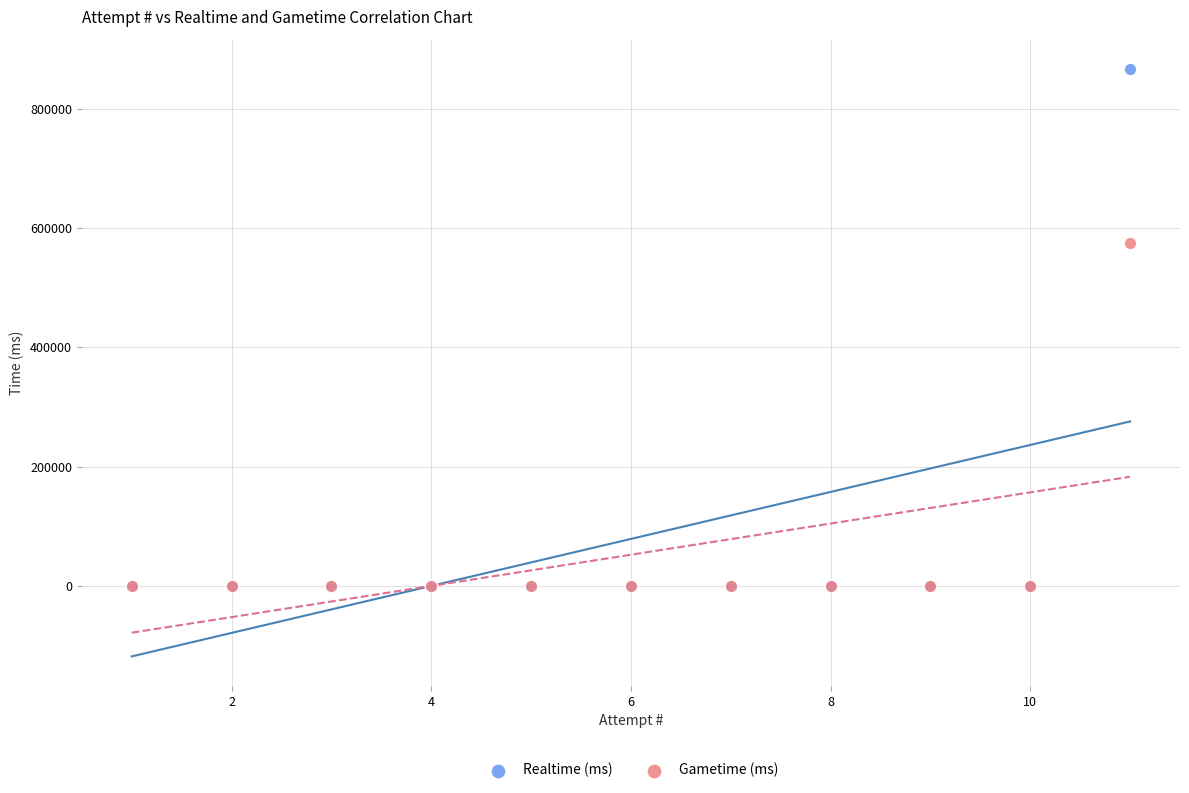

Across all series, what Y value is closest to 433559?

575456